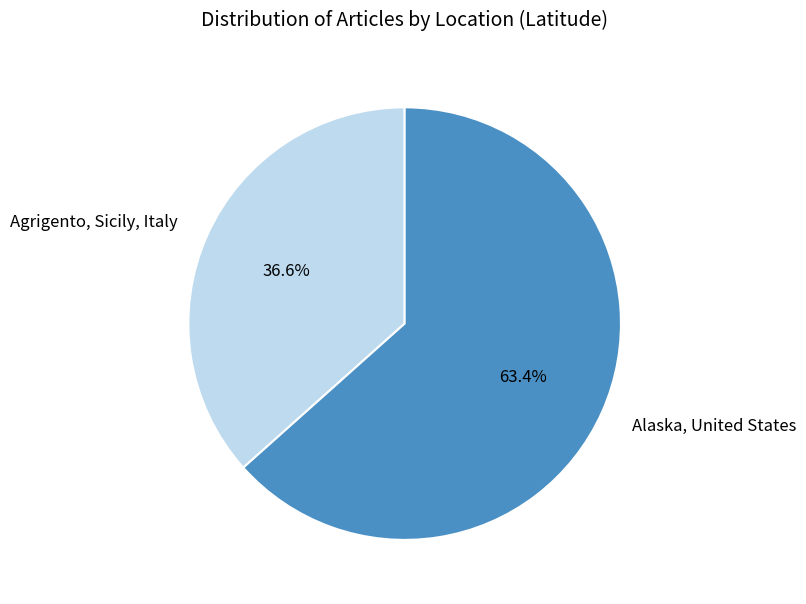

To the nearest percent, what percentage of the pie is Alaska, United States?

63%